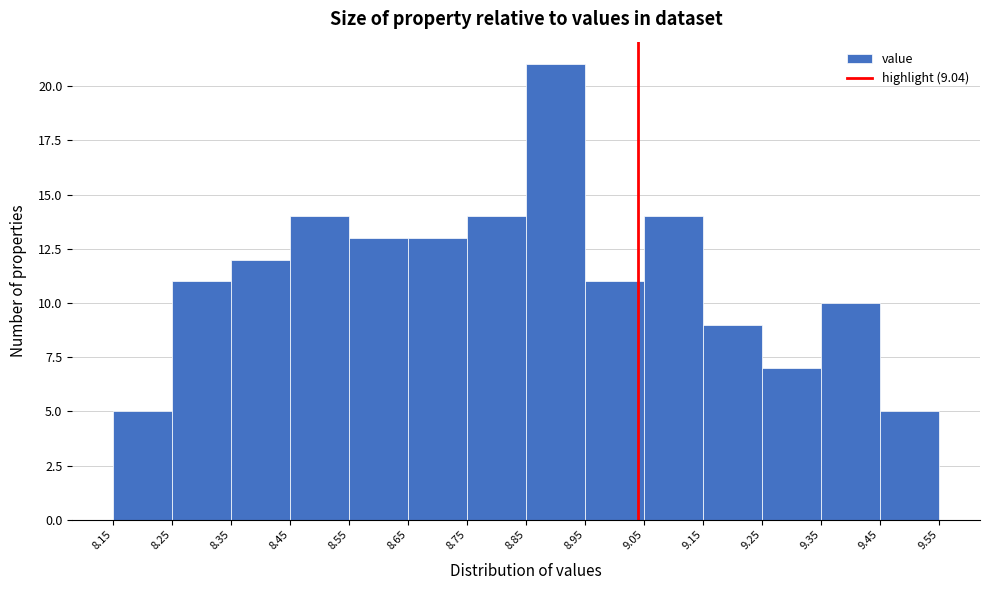

Which range on the x-axis has the tallest bar?

8.85 to 8.95